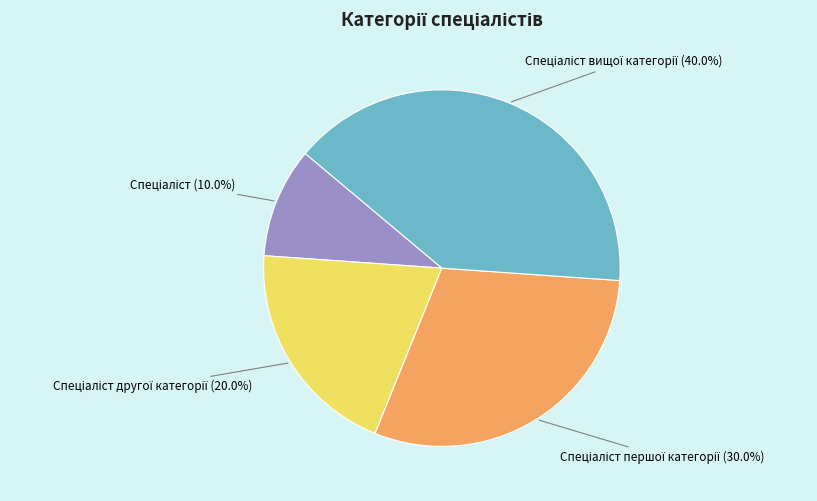

Is there a majority slice in this chart?

No